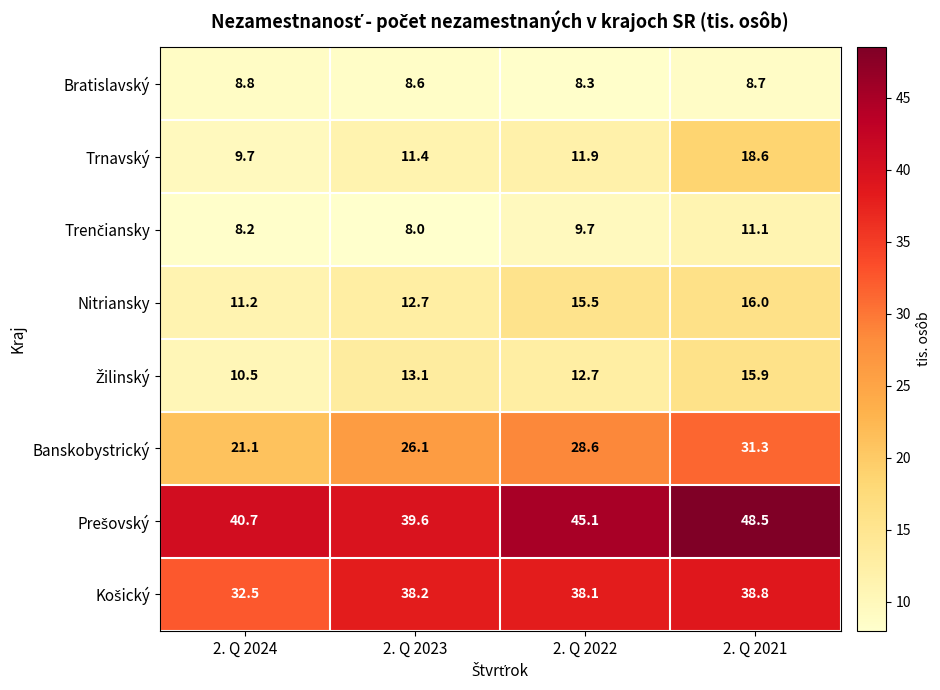

What is the average value of the Bratislavský series?

8.6